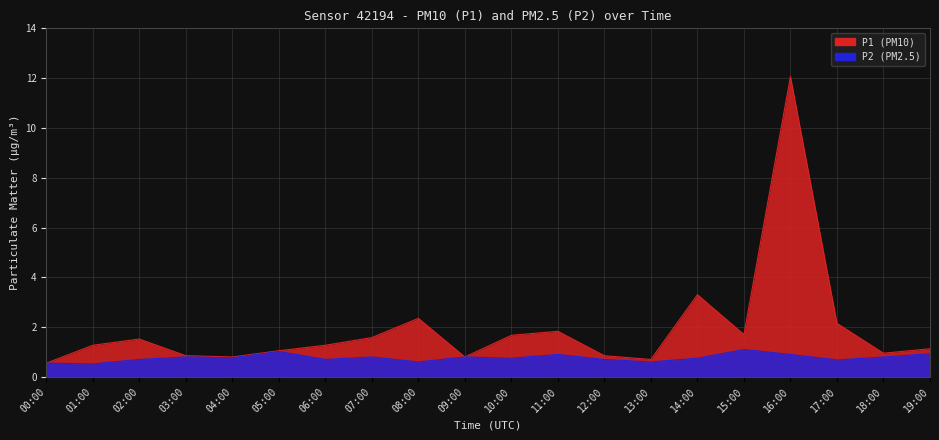

Rank the categories by P2 value from lowest to highest.

01:00, 00:00, 08:00, 13:00, 17:00, 02:00, 06:00, 12:00, 10:00, 14:00, 04:00, 03:00, 07:00, 09:00, 18:00, 11:00, 16:00, 19:00, 05:00, 15:00